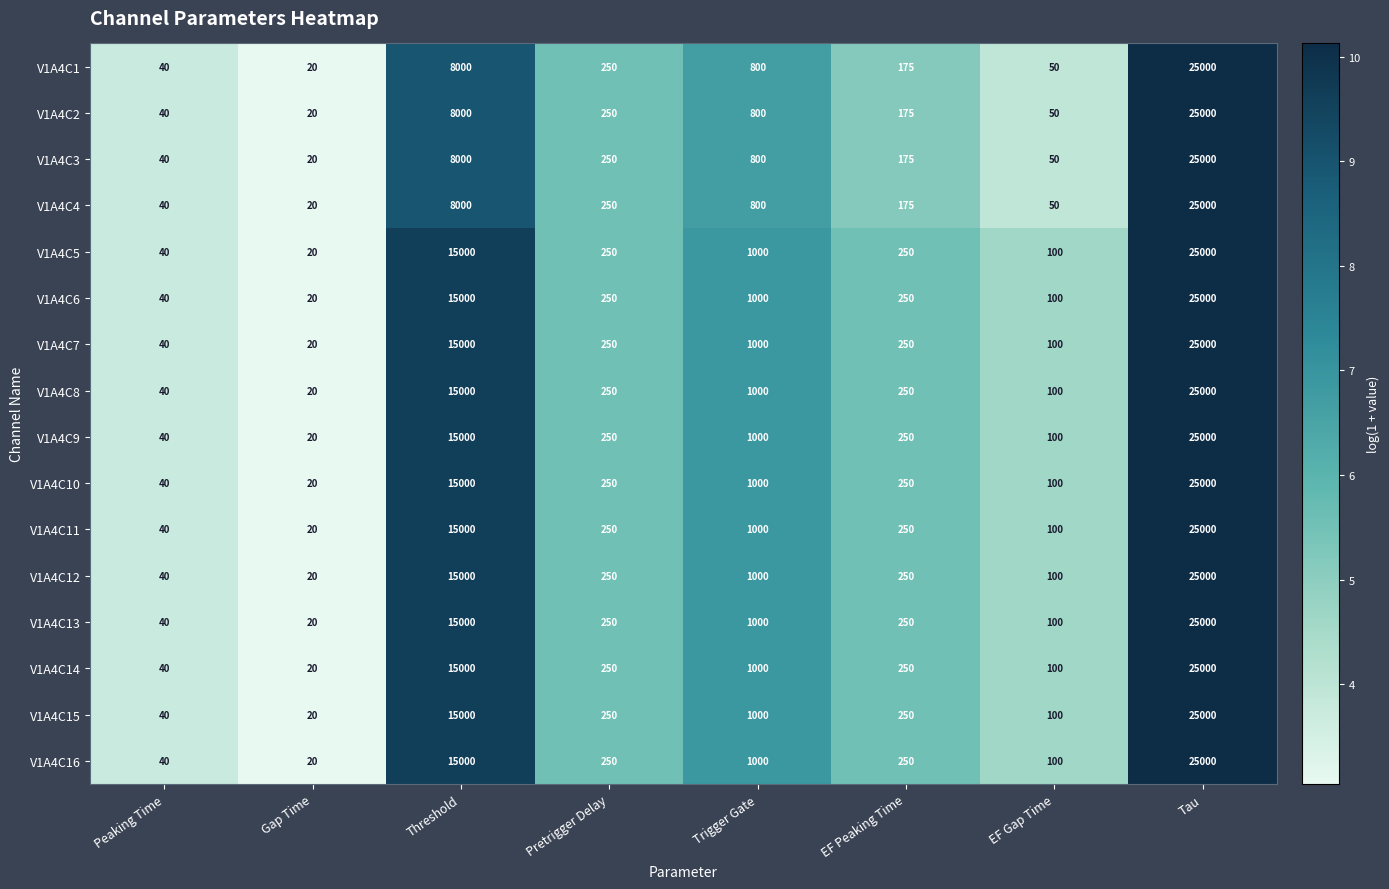

What is the sum of the V1A4C9 values at EF Peaking Time and EF Gap Time?

350